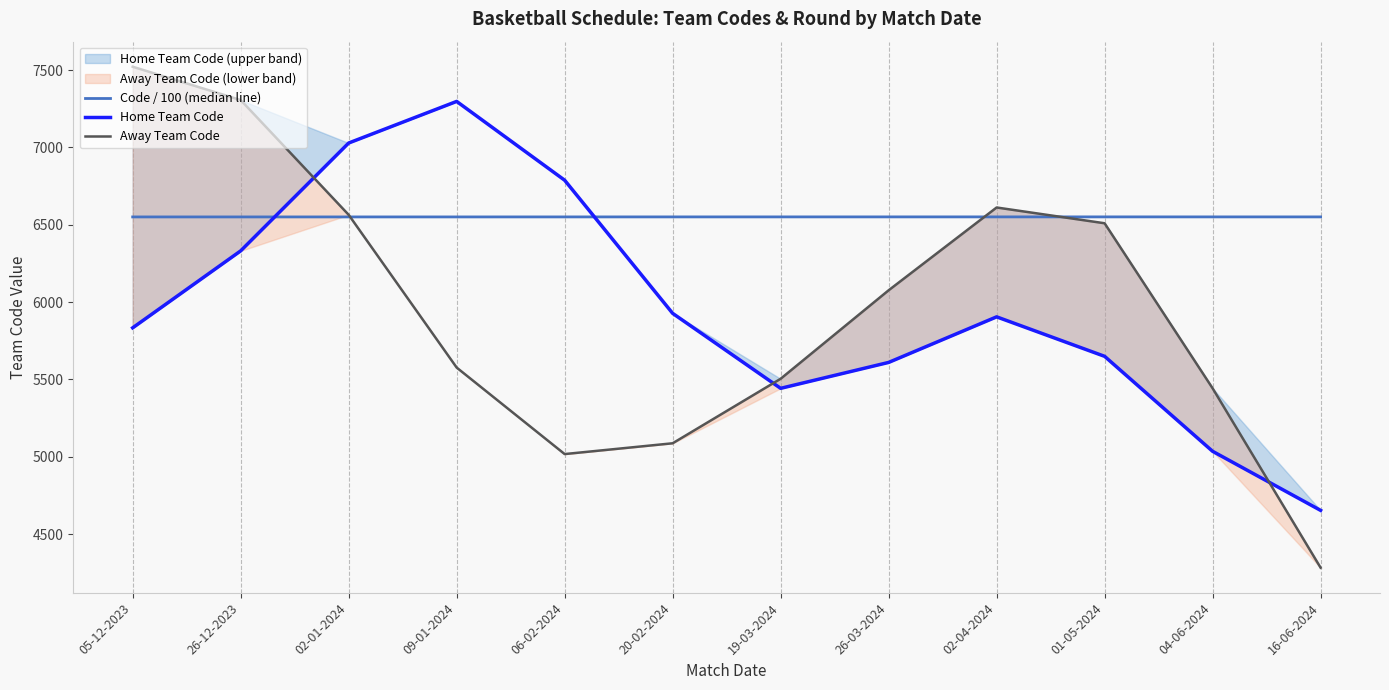

At 05-12-2023, list the series in order from smallest to largest.

Home Team Code, Code / 100 (median line), Away Team Code